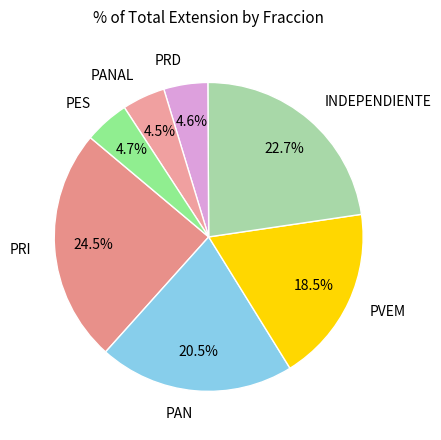

Which slice is the largest?

PRI